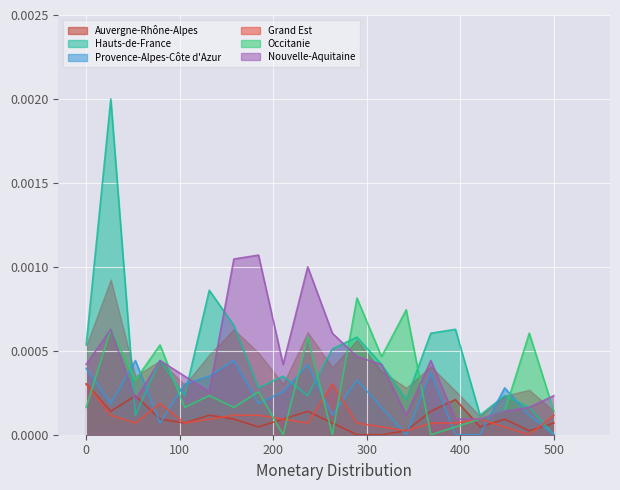

How many times do Auvergne-Rhône-Alpes and Hauts-de-France cross each other?

3